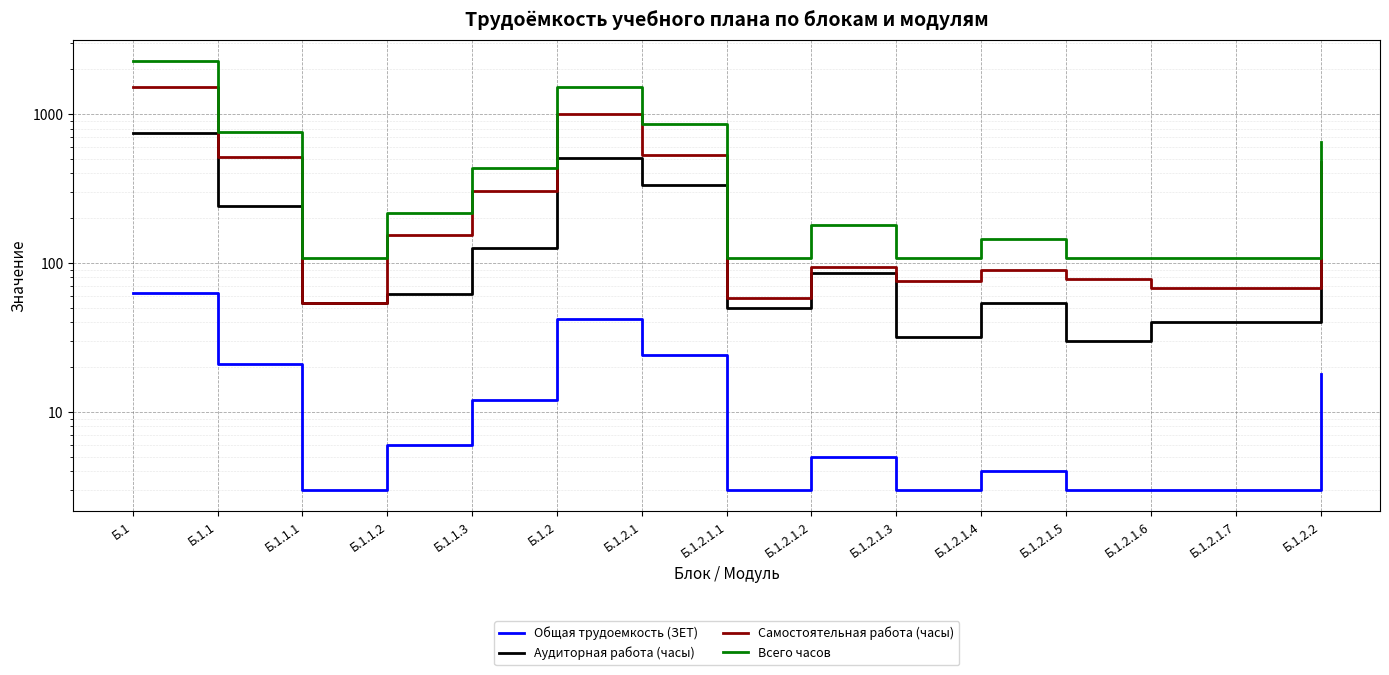

Reading left to right, transcribe all the data shown in this chart.

Общая трудоемкость (ЗЕТ): Б.1=63	Б.1.1=21	Б.1.1.1=3	Б.1.1.2=6	Б.1.1.3=12	Б.1.2=42	Б.1.2.1=24	Б.1.2.1.1=3	Б.1.2.1.2=5	Б.1.2.1.3=3	Б.1.2.1.4=4	Б.1.2.1.5=3	Б.1.2.1.6=3	Б.1.2.1.7=3	Б.1.2.2=18
Аудиторная работа (часы): Б.1=746	Б.1.1=242	Б.1.1.1=54	Б.1.1.2=62	Б.1.1.3=126	Б.1.2=504	Б.1.2.1=332	Б.1.2.1.1=50	Б.1.2.1.2=86	Б.1.2.1.3=32	Б.1.2.1.4=54	Б.1.2.1.5=30	Б.1.2.1.6=40	Б.1.2.1.7=40	Б.1.2.2=172
Самостоятельная работа (часы): Б.1=1522	Б.1.1=514	Б.1.1.1=54	Б.1.1.2=154	Б.1.1.3=306	Б.1.2=1008	Б.1.2.1=532	Б.1.2.1.1=58	Б.1.2.1.2=94	Б.1.2.1.3=76	Б.1.2.1.4=90	Б.1.2.1.5=78	Б.1.2.1.6=68	Б.1.2.1.7=68	Б.1.2.2=476
Всего часов: Б.1=2268	Б.1.1=756	Б.1.1.1=108	Б.1.1.2=216	Б.1.1.3=432	Б.1.2=1512	Б.1.2.1=864	Б.1.2.1.1=108	Б.1.2.1.2=180	Б.1.2.1.3=108	Б.1.2.1.4=144	Б.1.2.1.5=108	Б.1.2.1.6=108	Б.1.2.1.7=108	Б.1.2.2=648